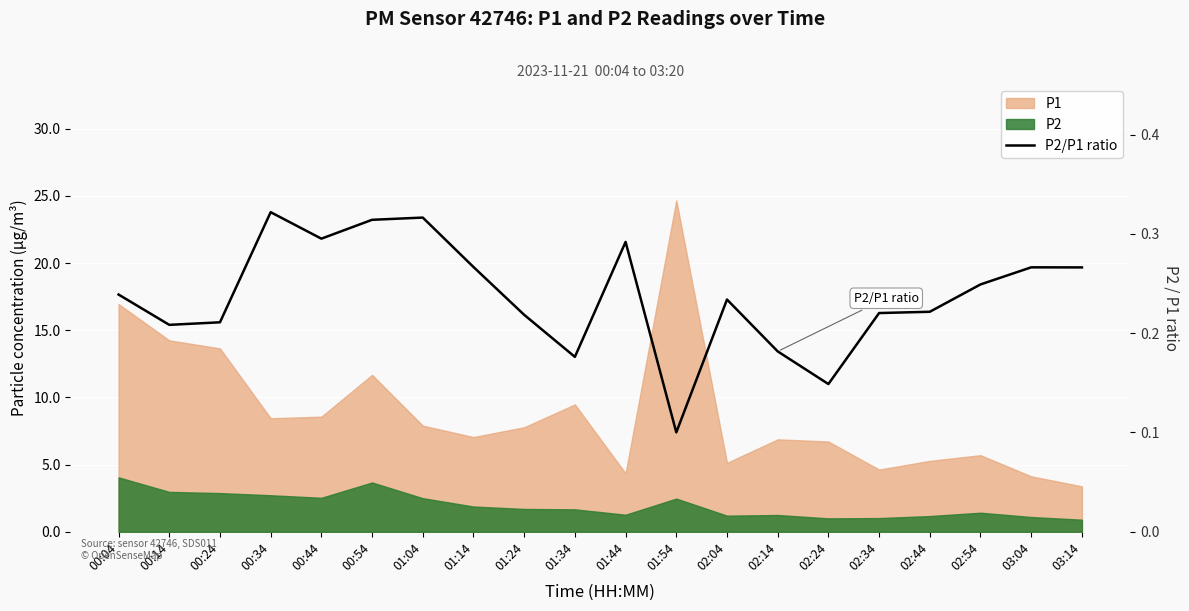

Reading right to left, what are all the values shown in this chart?

0.3	0.3	0.2	0.2	0.2	0.1	0.2	0.2	0.1	0.3	0.2	0.2	0.3	0.3	0.3	0.3	0.3	0.2	0.2	0.2